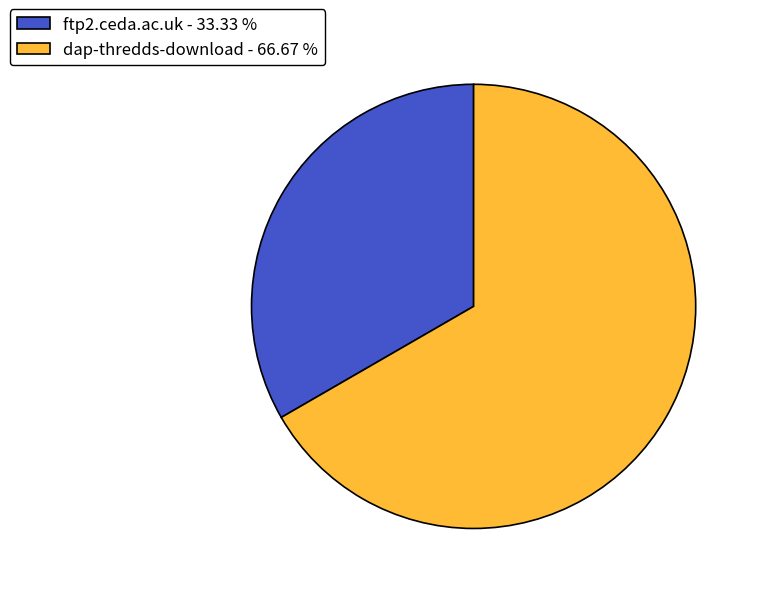

Combined, do ftp2.ceda.ac.uk - 33.33 % and dap-thredds-download - 66.67 % account for over 50%?

Yes